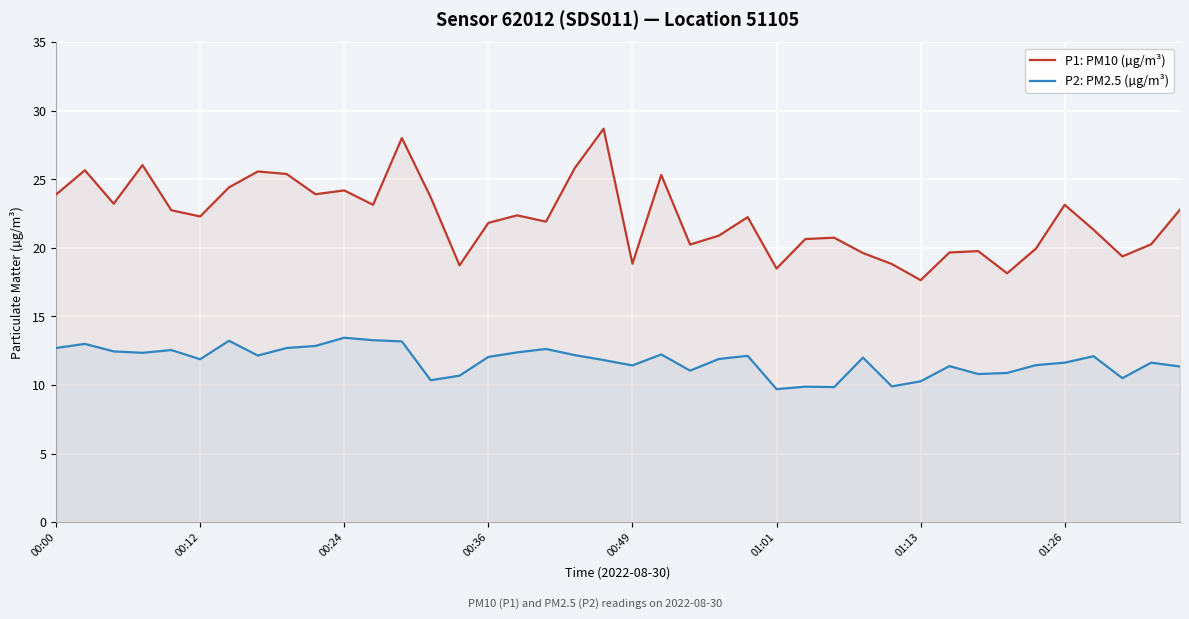

How many lines are shown in the chart?

2